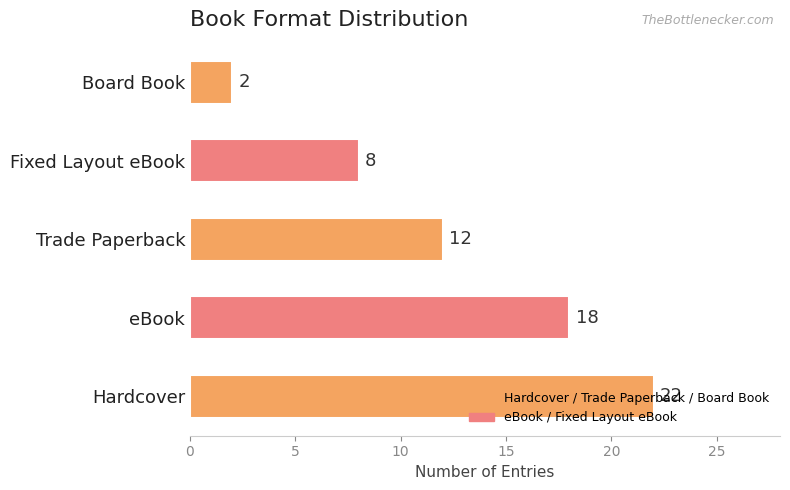

Which label corresponds to the smallest value in the chart?

Board Book